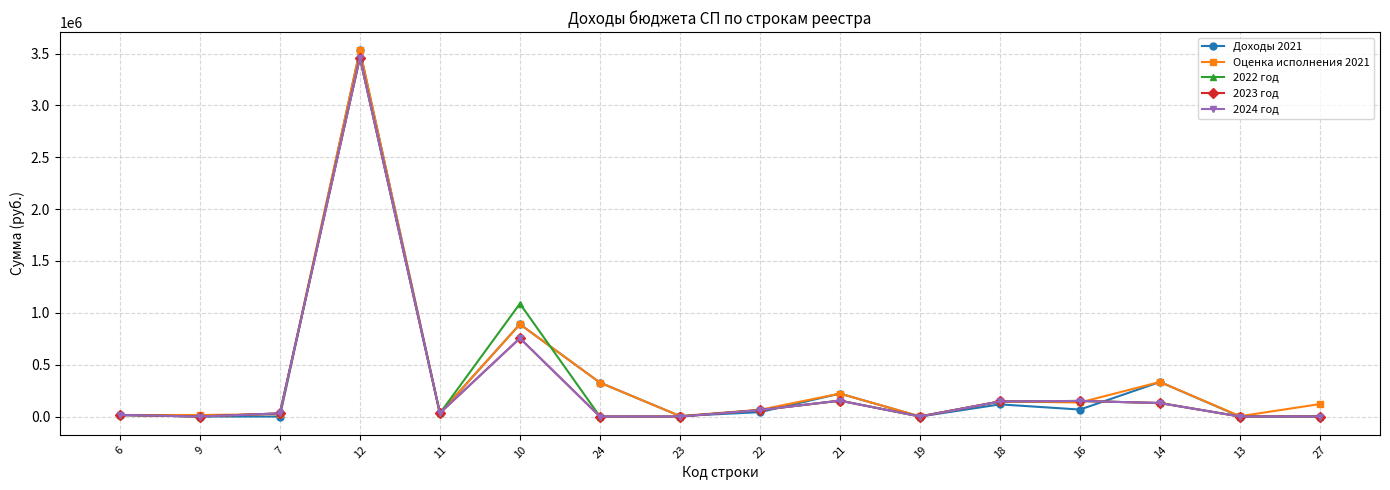

Which series changed the most between 10 and 24?

2022 год